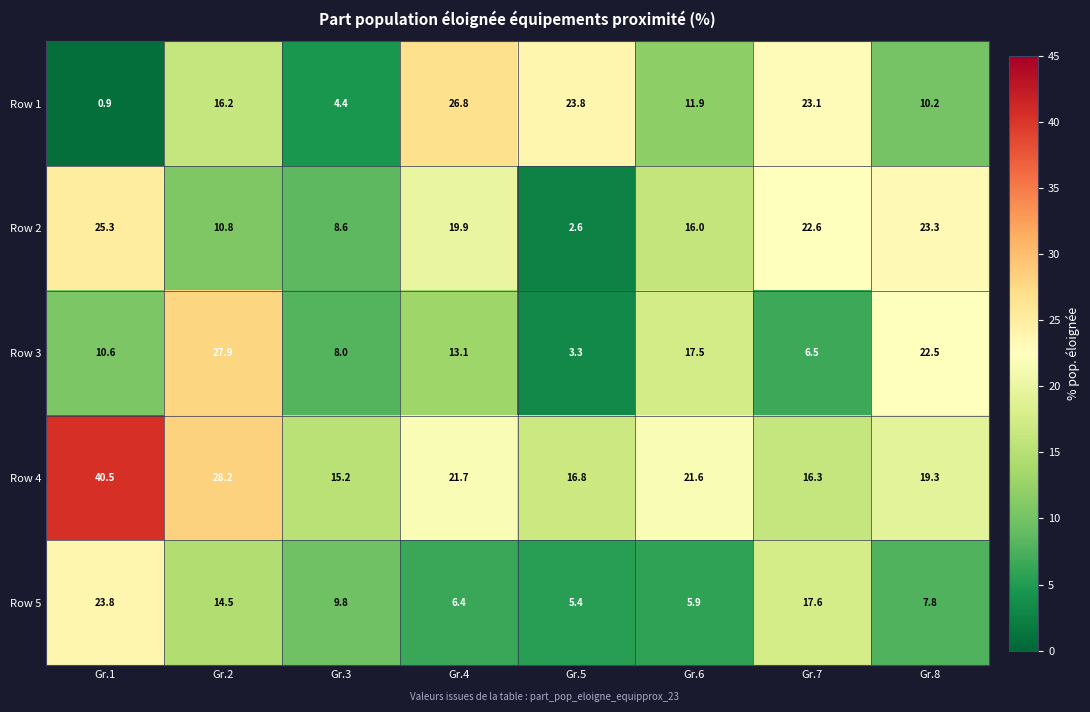

Rank the series at Gr.6 from highest to lowest value.

Row 4, Row 3, Row 2, Row 1, Row 5